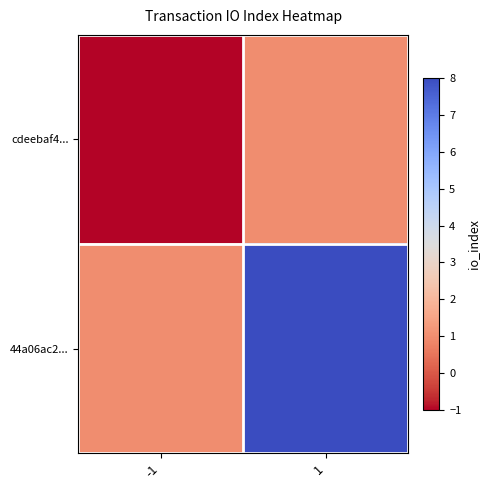

Count the number of categories in the chart.

2